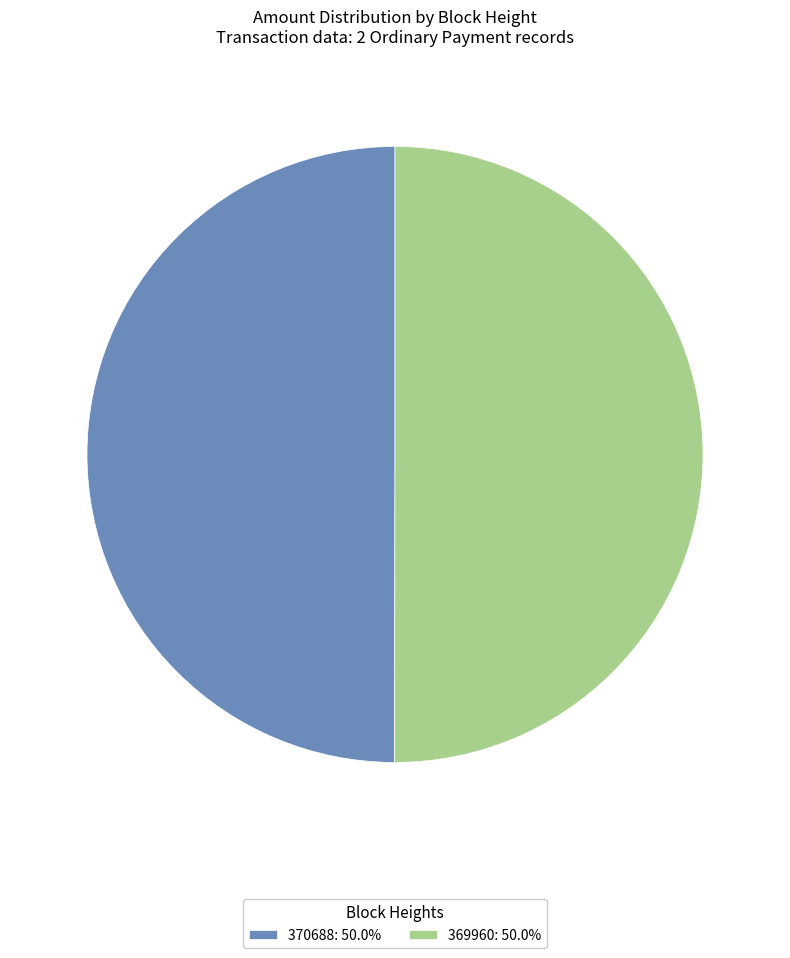

Approximately how many times larger is the value at 370688: 50.0% compared to 369960: 50.0%?

1.0